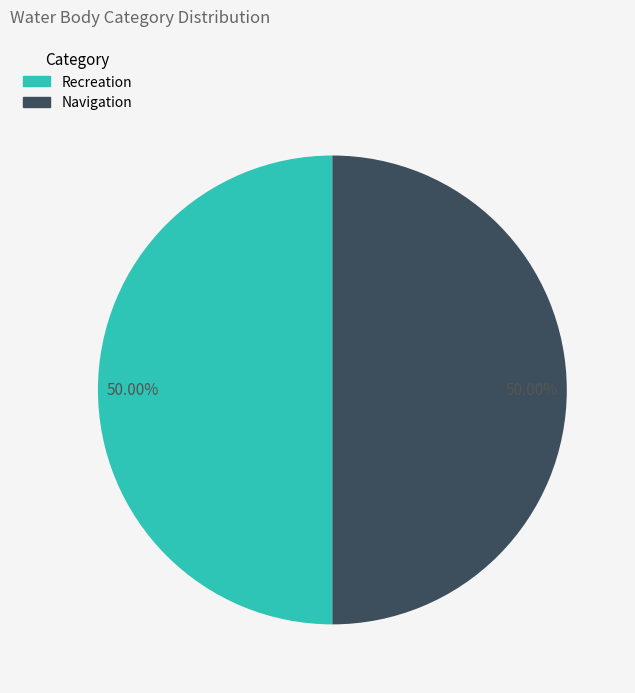

Is it true that Navigation is 50% of the pie?

True